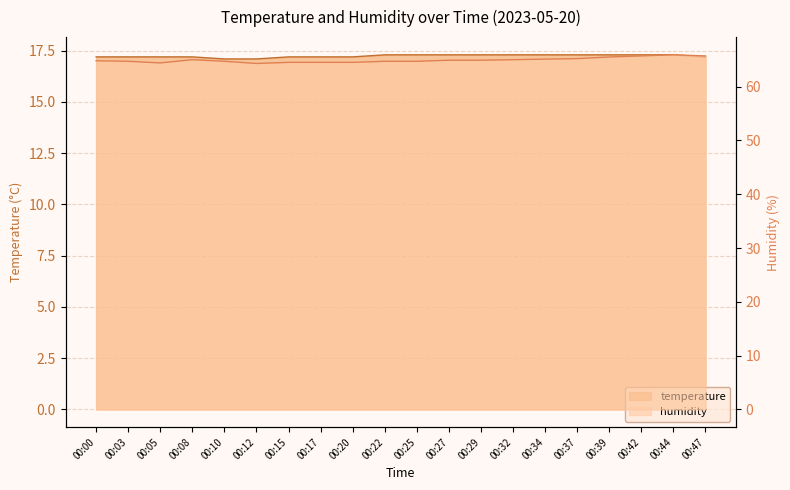

Rank the series at 00:25 from lowest to highest value.

temperature, humidity